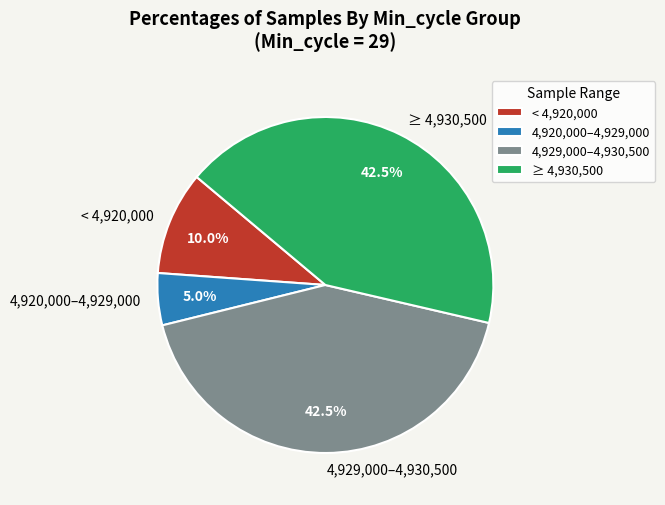

Which has a higher value, < 4,920,000 or 4,920,000–4,929,000?

< 4,920,000